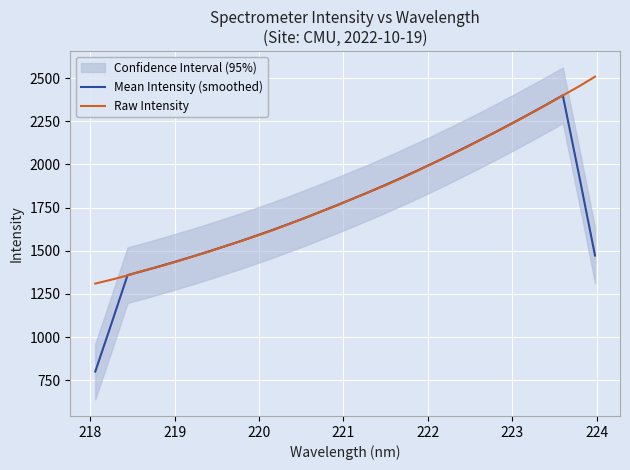

What is the maximum value for Mean Intensity (smoothed)?

2400.4